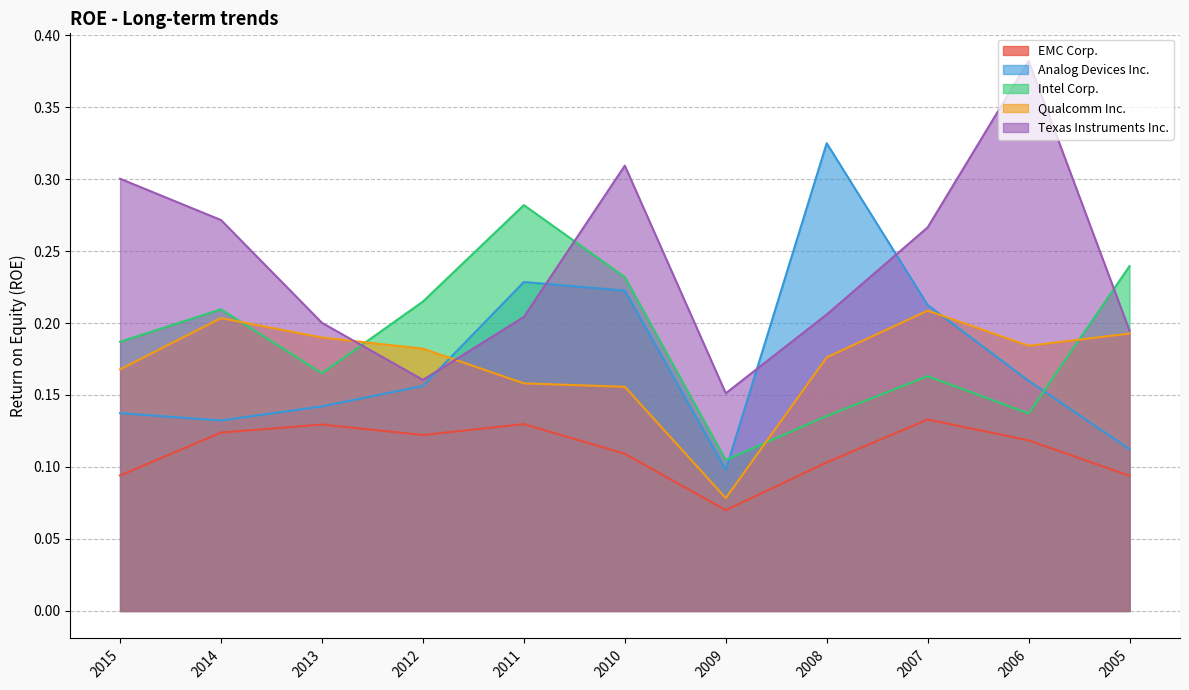

Between 2010 and 2007, which is larger?

2007